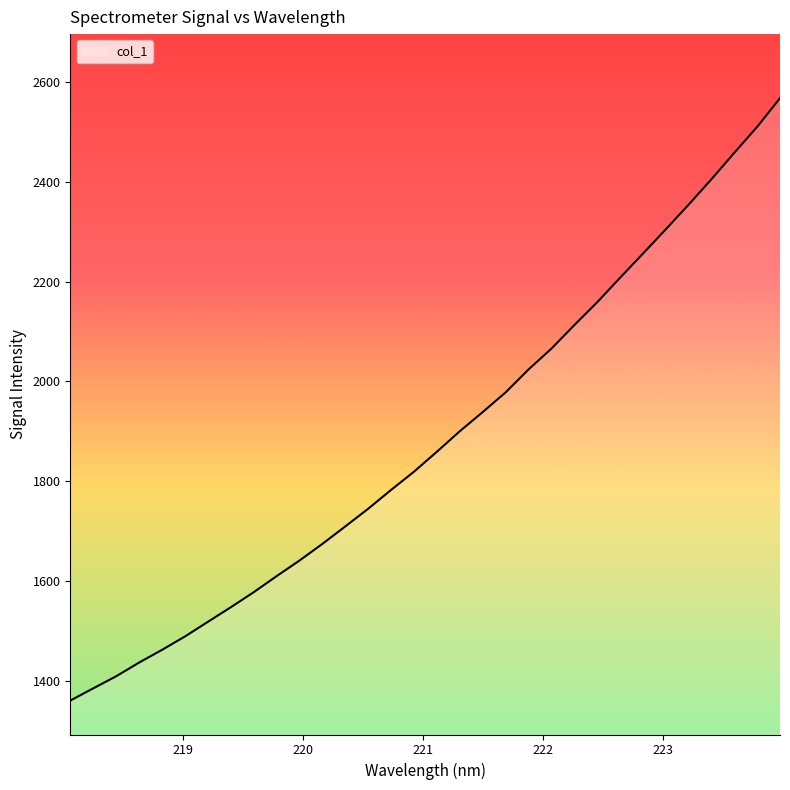

What is the minimum value shown in the chart?

1360.3